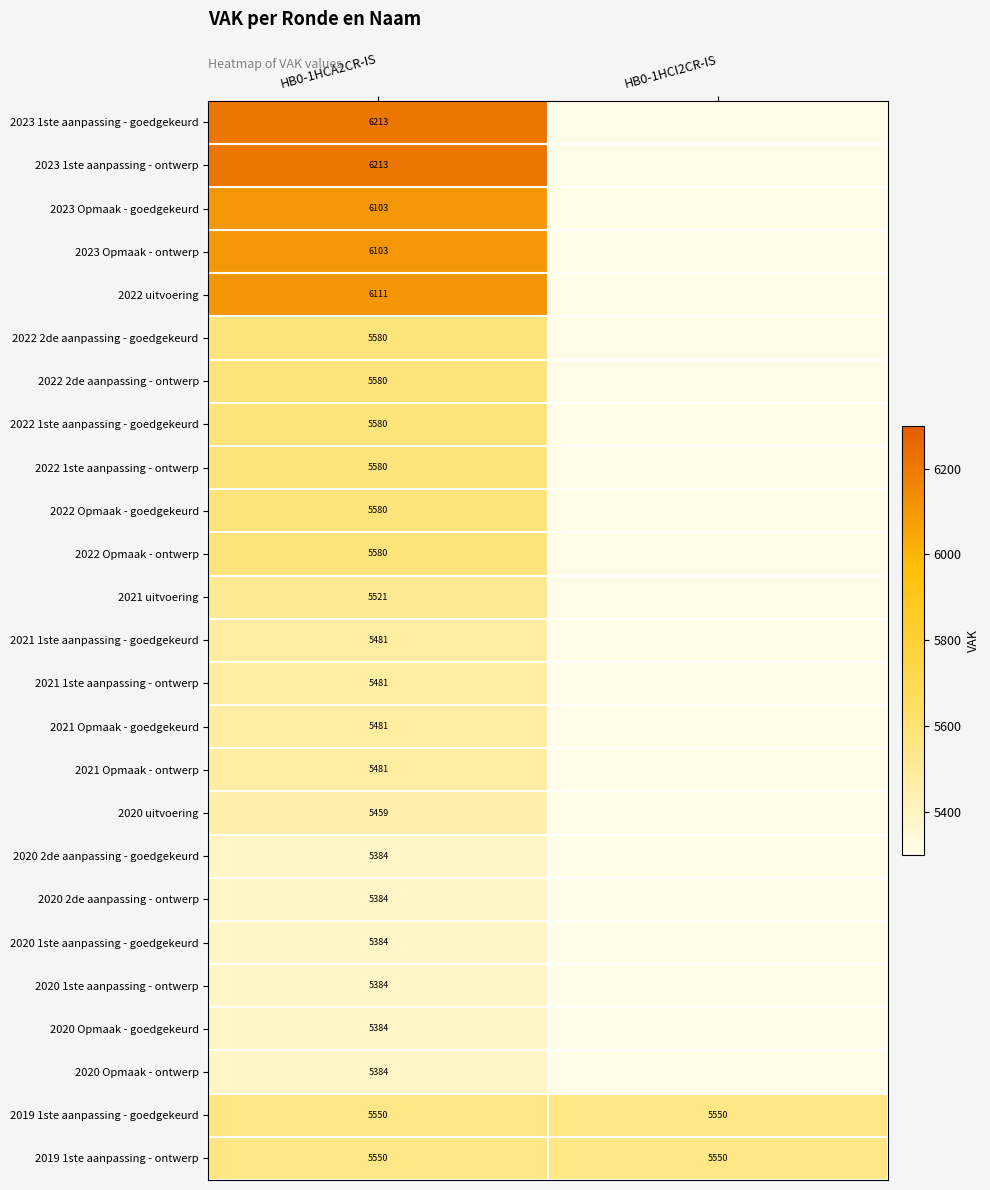

The 2022 1ste aanpassing - goedgekeurd series shows 5580 at HB0-1HCA2CR-IS. True or false?

True